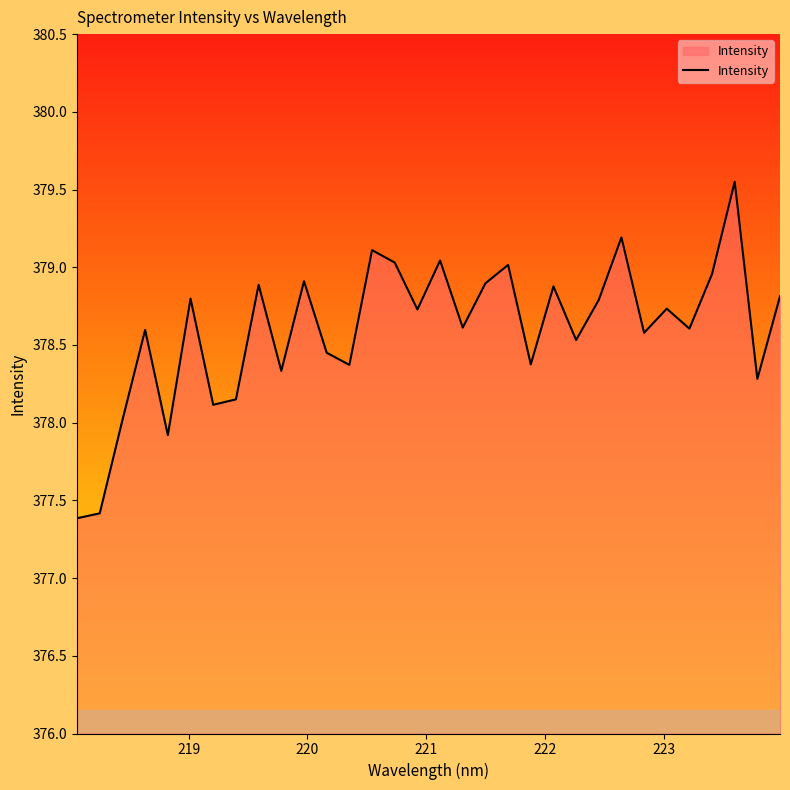

What is the difference between the maximum and minimum values?

2.2